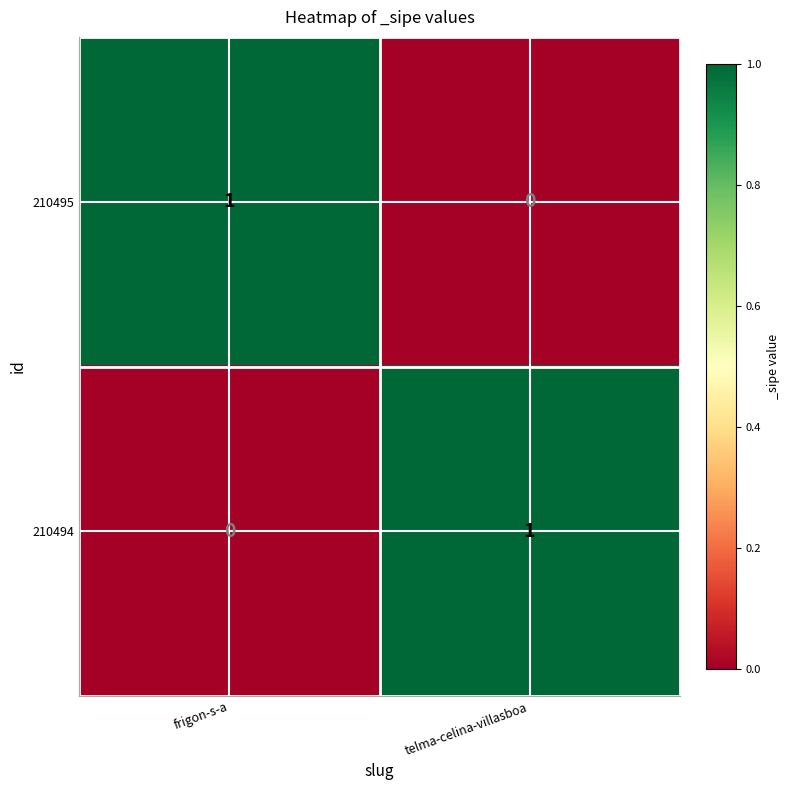

At frigon-s-a, list the series in order from largest to smallest.

210495, 210494